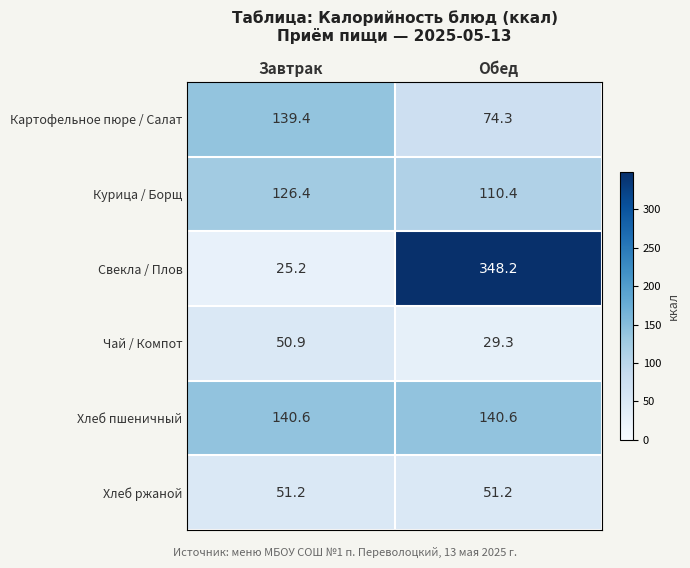

Rank the series by their maximum value, from highest to lowest.

Свекла / Плов, Хлеб пшеничный, Картофельное пюре / Салат, Курица / Борщ, Хлеб ржаной, Чай / Компот